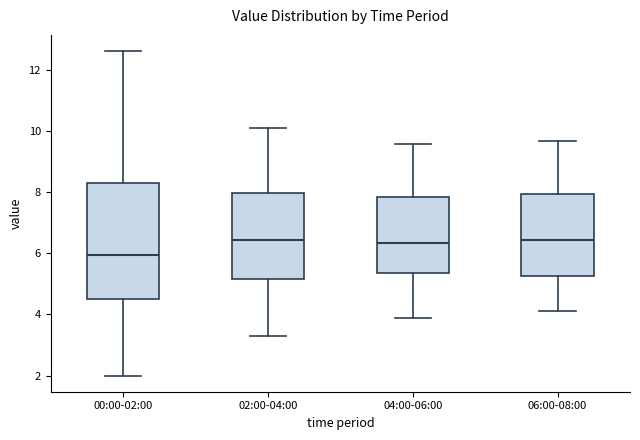

Reading left to right, read every box against the y-axis: the position of its median line, the range the box covers, and the ends of its whiskers. The values are not printed on the chart, so give them approximately, as read against the axis.

00:00-02:00: median 6.0, box 4.6 to 8.4, whiskers 2.0 to 12.6
02:00-04:00: median 6.4, box 5.2 to 8.0, whiskers 3.4 to 10.2
04:00-06:00: median 6.4, box 5.4 to 7.8, whiskers 4.0 to 9.6
06:00-08:00: median 6.4, box 5.2 to 8.0, whiskers 4.2 to 9.8